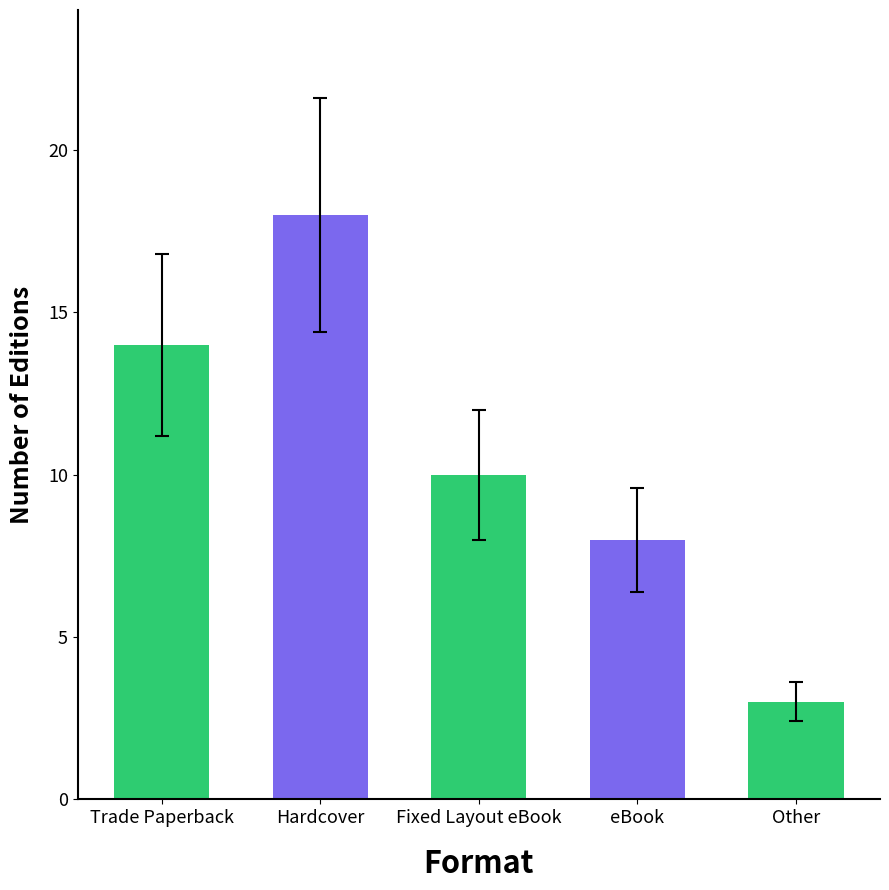

How many values are below 10?

2